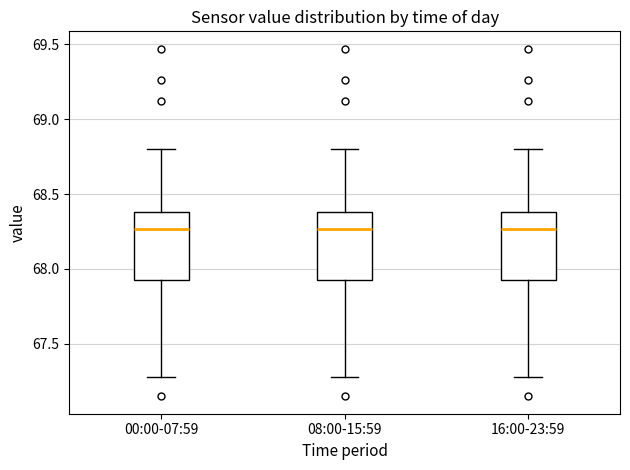

Reading left to right, transcribe this box plot: for each box, give where its median line is, the range the box spans, and where its two whiskers end, as read against the y-axis. The values are not printed on the chart, so give them approximately, as read against the axis.

00:00-07:59: median 68.25, box 67.95 to 68.40, whiskers 67.30 to 68.80
08:00-15:59: median 68.25, box 67.95 to 68.40, whiskers 67.30 to 68.80
16:00-23:59: median 68.25, box 67.95 to 68.40, whiskers 67.30 to 68.80